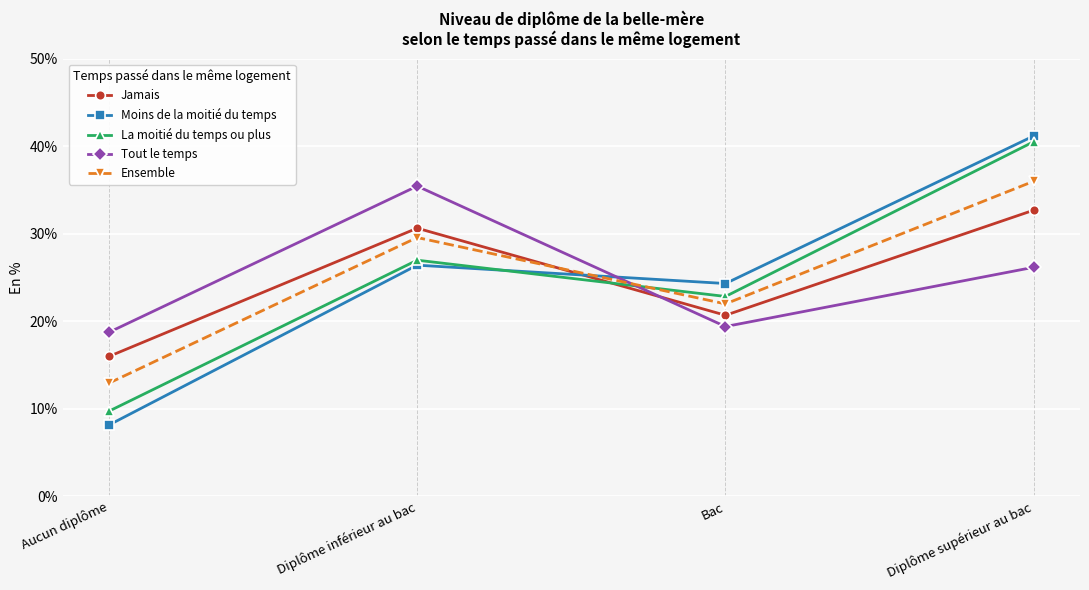

Which series has the largest range (max minus min)?

Moins de la moitié du temps